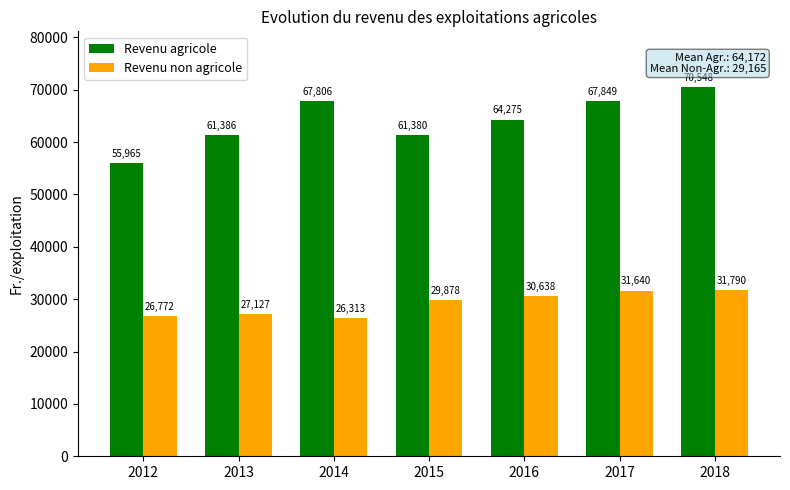

How many bars are there in each group?

2